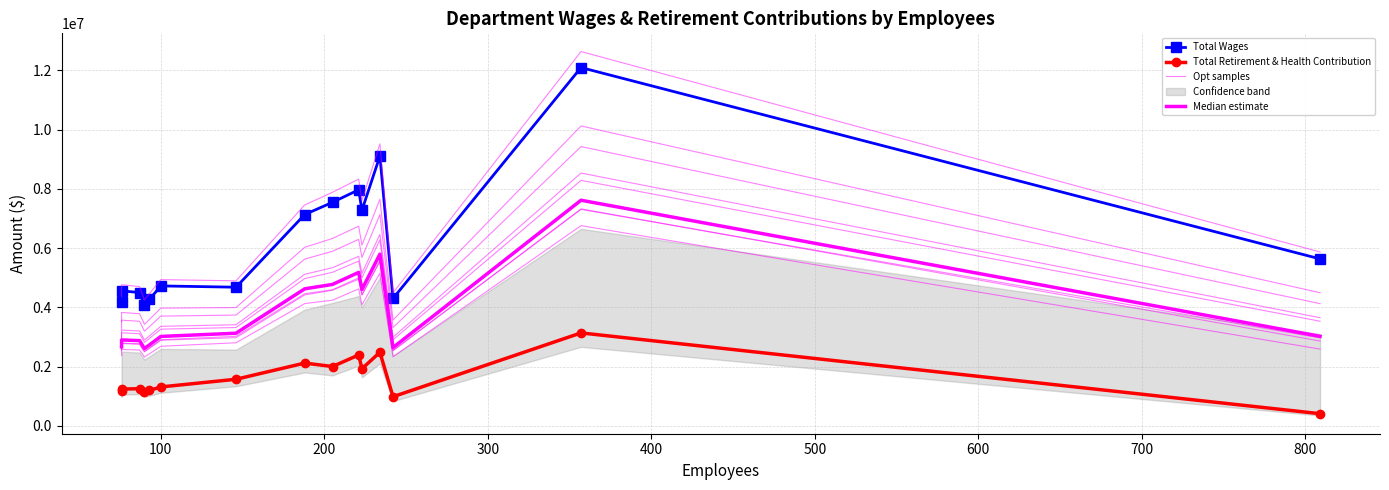

What is the difference between the highest and lowest values at 300?

2915344.0